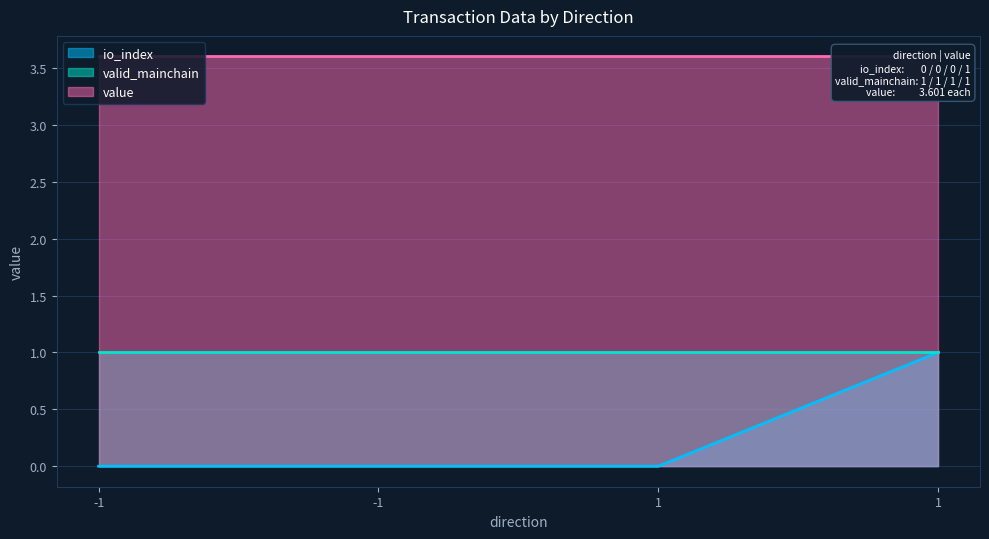

Rank the series by their maximum value, from highest to lowest.

value, io_index, valid_mainchain